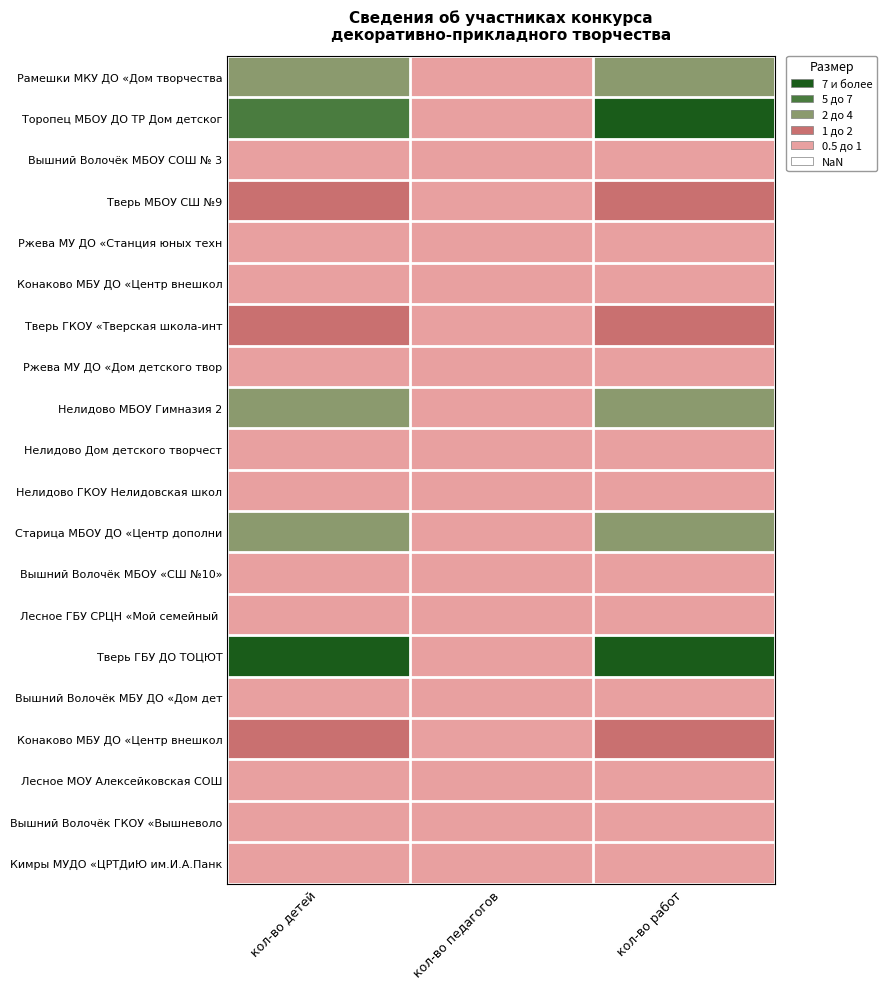

At which category is the sum across all series the highest?

кол-во работ